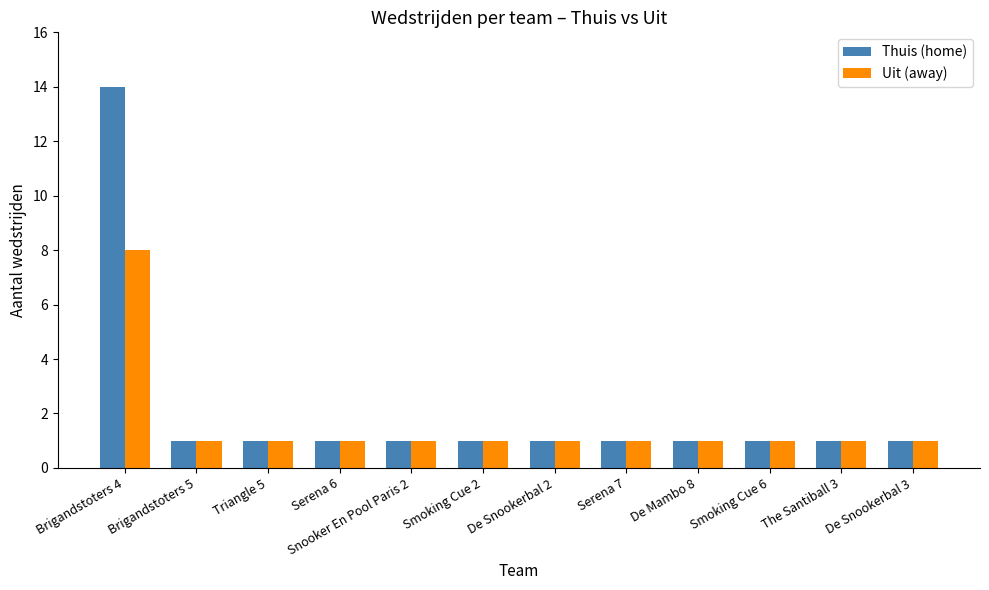

What is the maximum value for Thuis (home)?

14